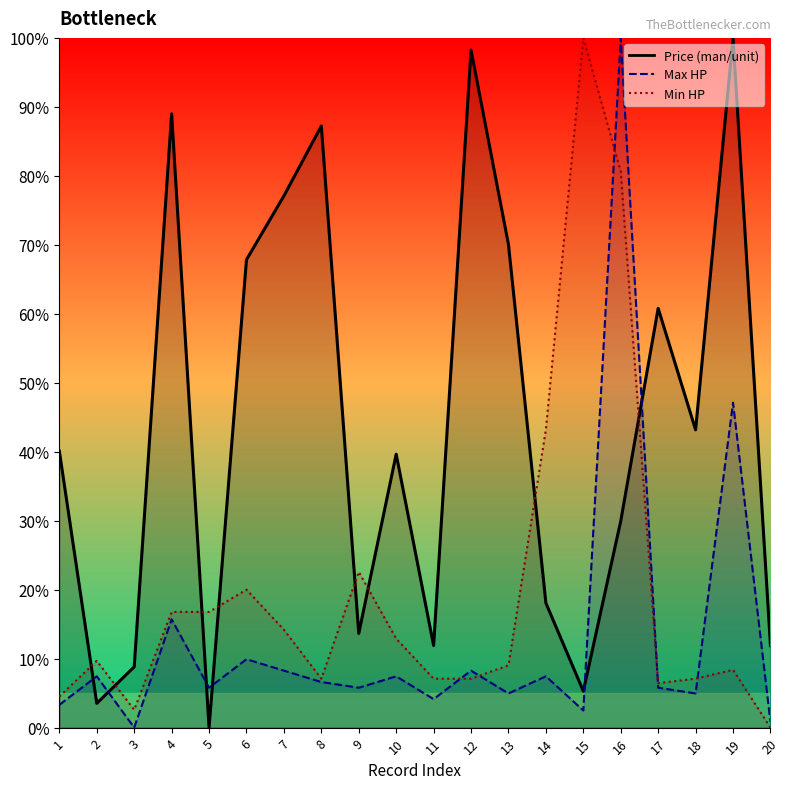

How many categories are shown in the chart?

20